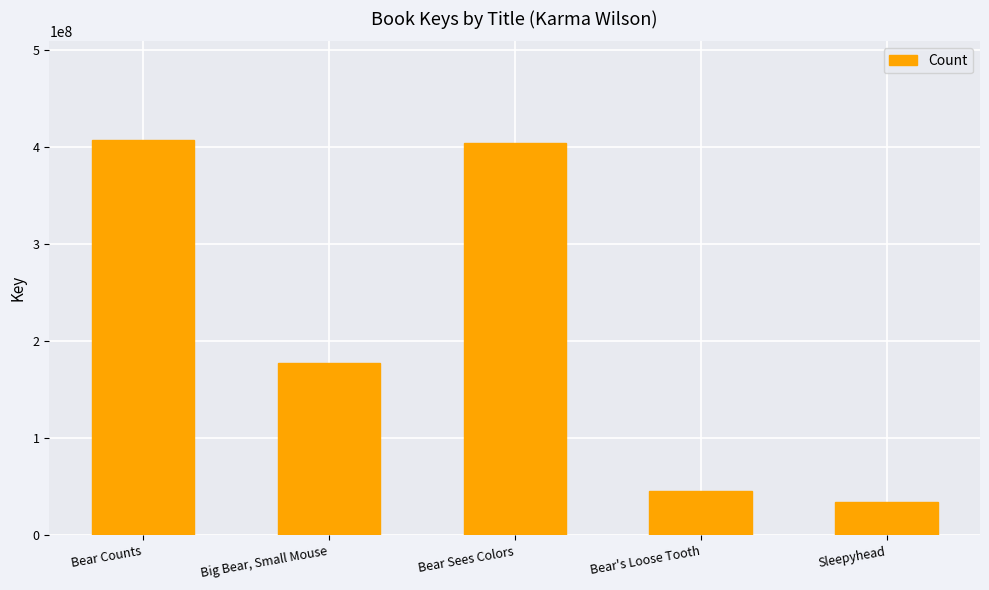

Reading left to right, extract all data points from this chart.

407361911	177496199	404714337	46030969	34594755